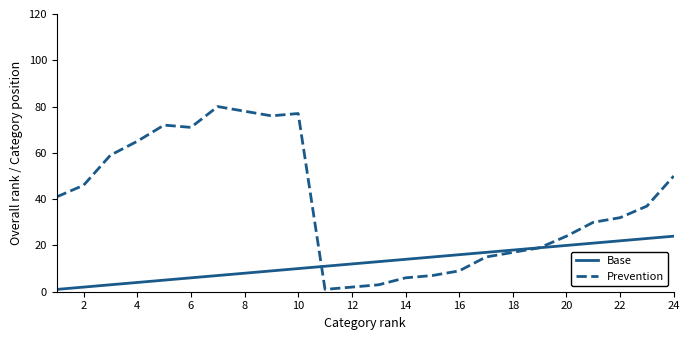

Which series has the widest spread of values?

Prevention